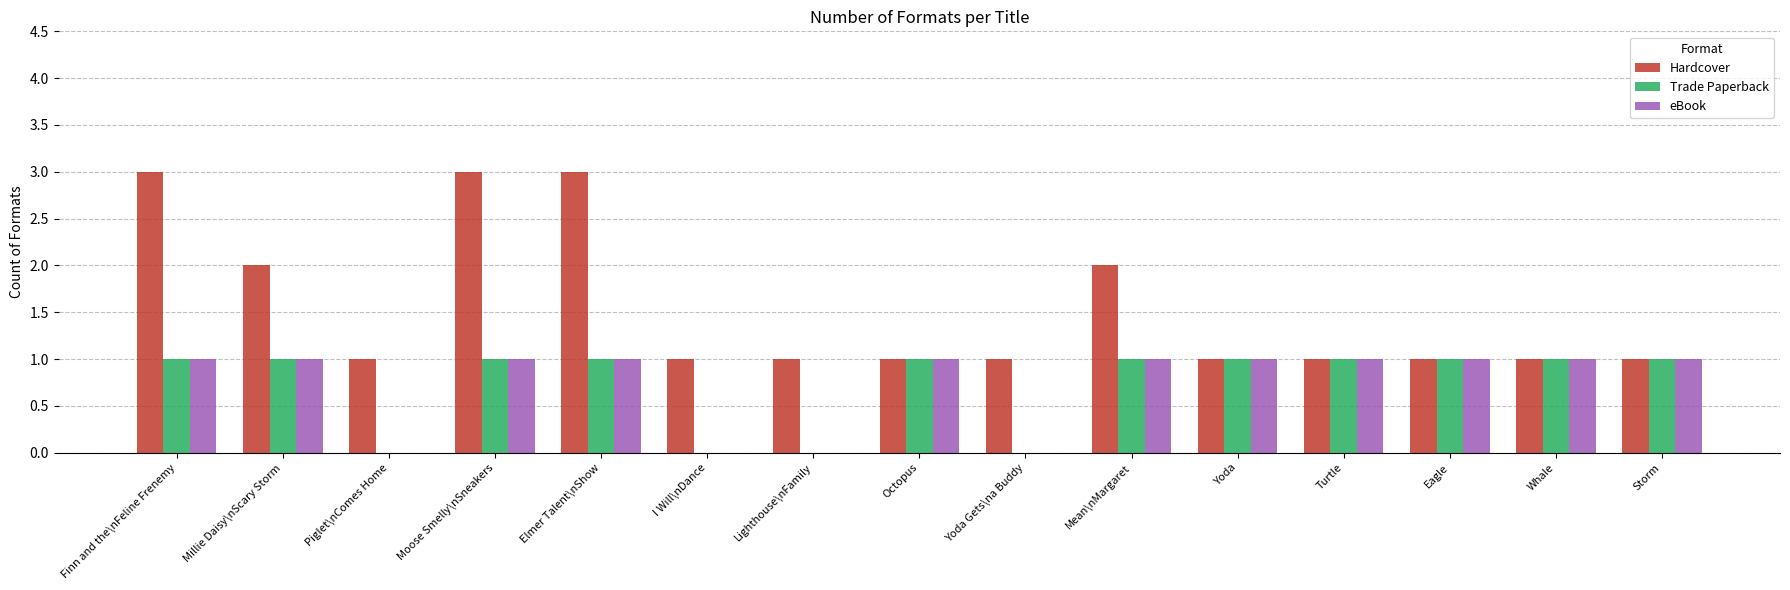

Reading left to right, list all the values displayed in this chart.

Hardcover: Finn and the\nFeline Frenemy=3	Millie Daisy\nScary Storm=2	Piglet\nComes Home=1	Moose Smelly\nSneakers=3	Elmer Talent\nShow=3	I Will\nDance=1	Lighthouse\nFamily=1	Octopus=1	Yoda Gets\na Buddy=1	Mean\nMargaret=2	Yoda=1	Turtle=1	Eagle=1	Whale=1	Storm=1
Trade Paperback: Finn and the\nFeline Frenemy=1	Millie Daisy\nScary Storm=1	Piglet\nComes Home=0	Moose Smelly\nSneakers=1	Elmer Talent\nShow=1	I Will\nDance=0	Lighthouse\nFamily=0	Octopus=1	Yoda Gets\na Buddy=0	Mean\nMargaret=1	Yoda=1	Turtle=1	Eagle=1	Whale=1	Storm=1
eBook: Finn and the\nFeline Frenemy=1	Millie Daisy\nScary Storm=1	Piglet\nComes Home=0	Moose Smelly\nSneakers=1	Elmer Talent\nShow=1	I Will\nDance=0	Lighthouse\nFamily=0	Octopus=1	Yoda Gets\na Buddy=0	Mean\nMargaret=1	Yoda=1	Turtle=1	Eagle=1	Whale=1	Storm=1